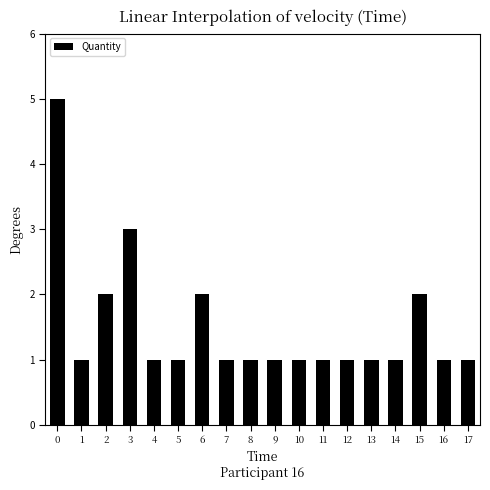

Approximately how many times larger is the value at 10 compared to 3?

0.3